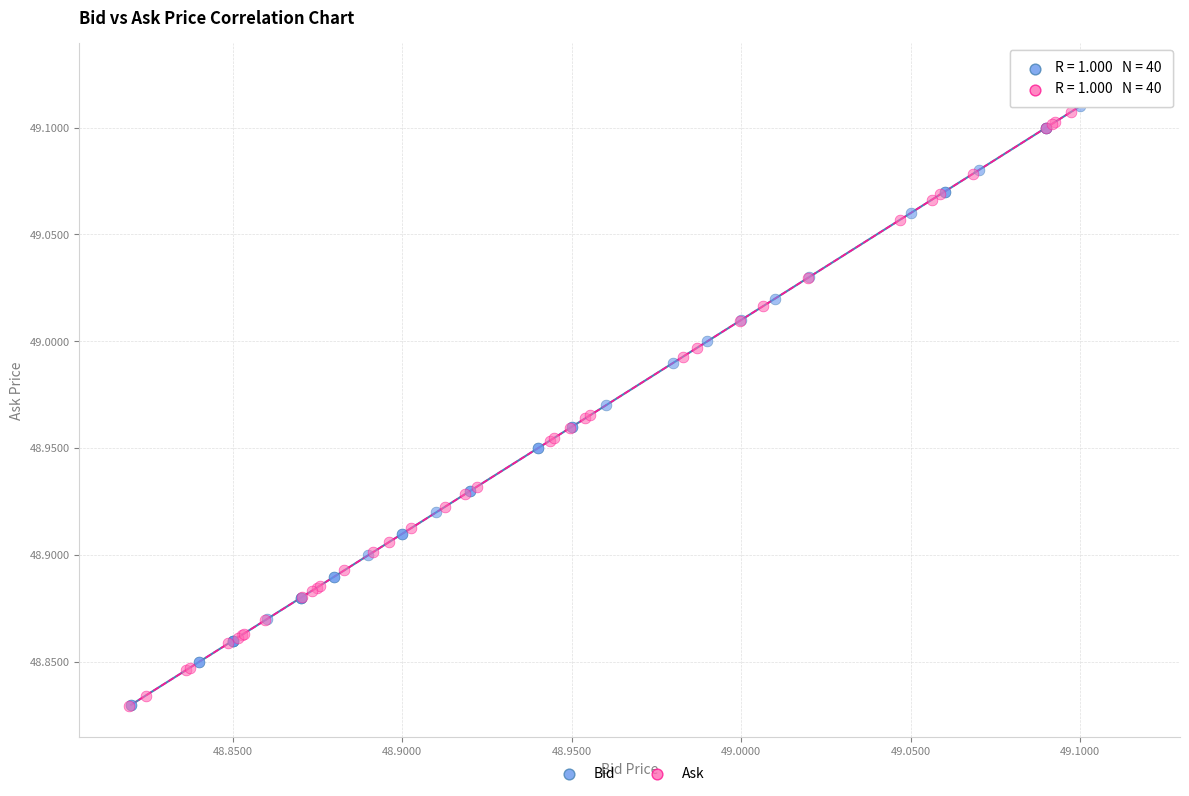

What are all the series names shown in the legend?

Bid, Ask